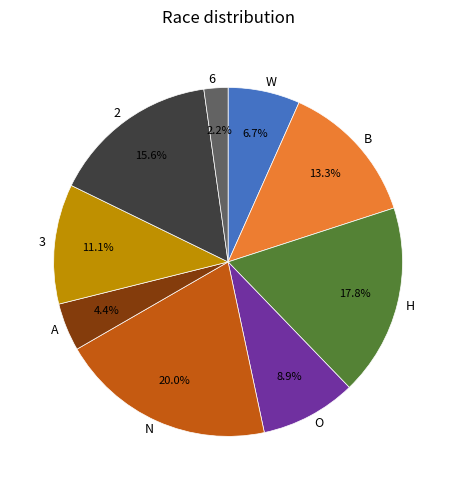

Which slice is the largest?

N